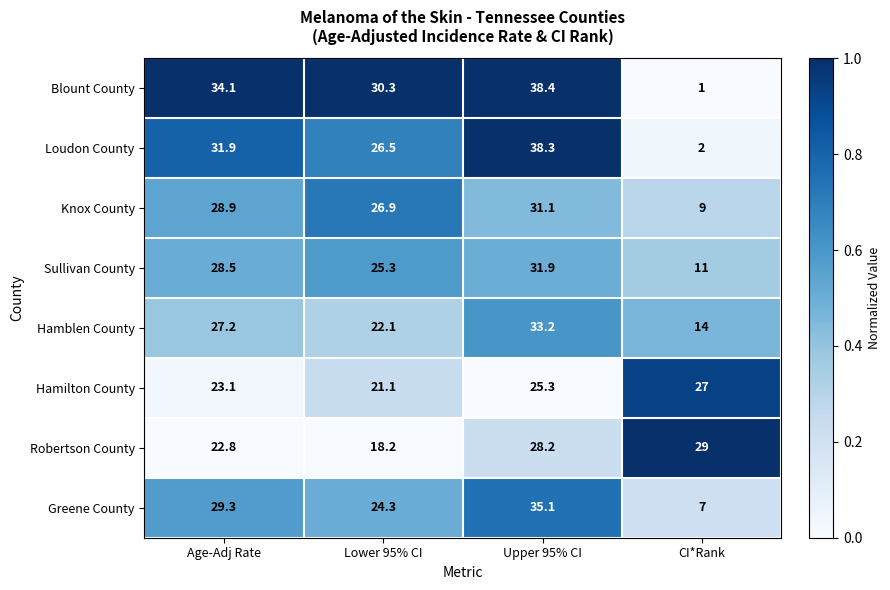

Where does the Sullivan County series first go above 28?

Age-Adj Rate